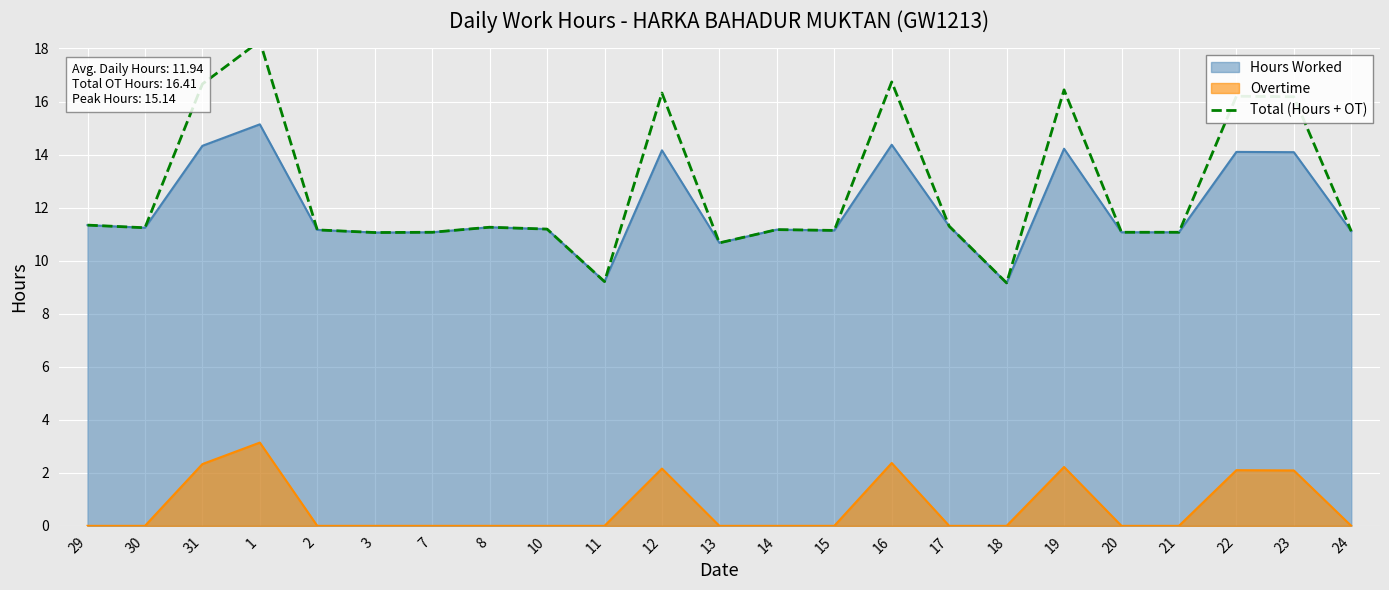

True or false: the data has more than 1 interior local peaks.

True